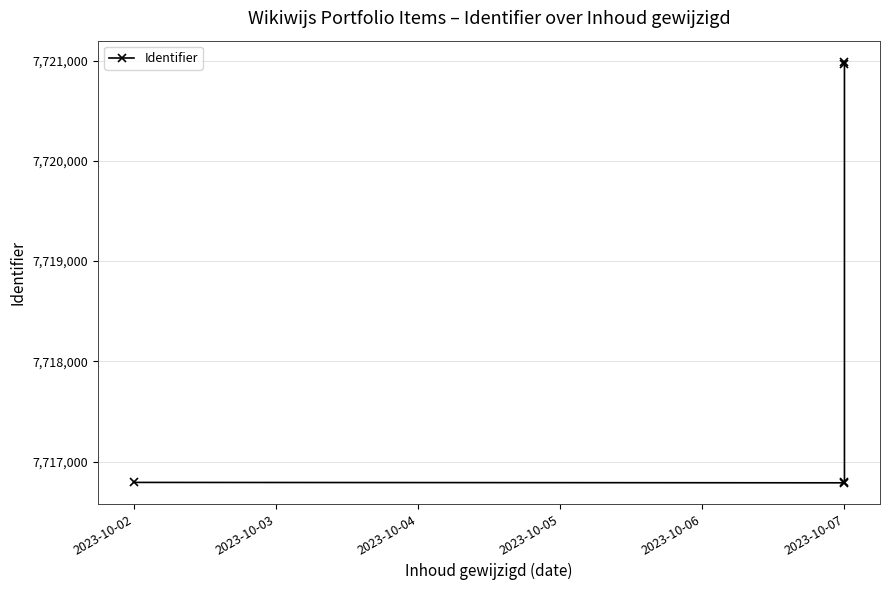

The chart shows a value of 12009166 at 2023-10-02. True or false?

False